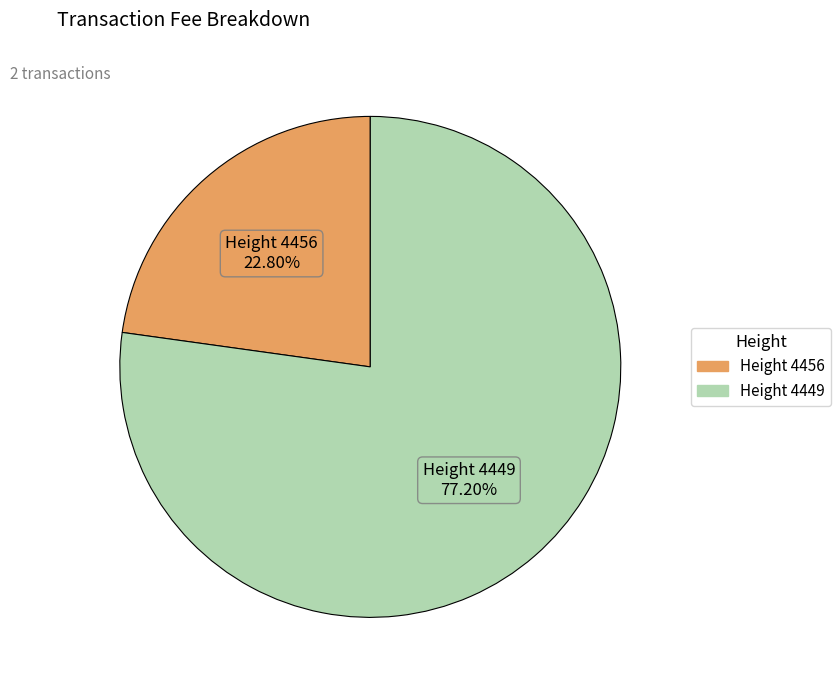

Is there a majority slice in this chart?

Yes